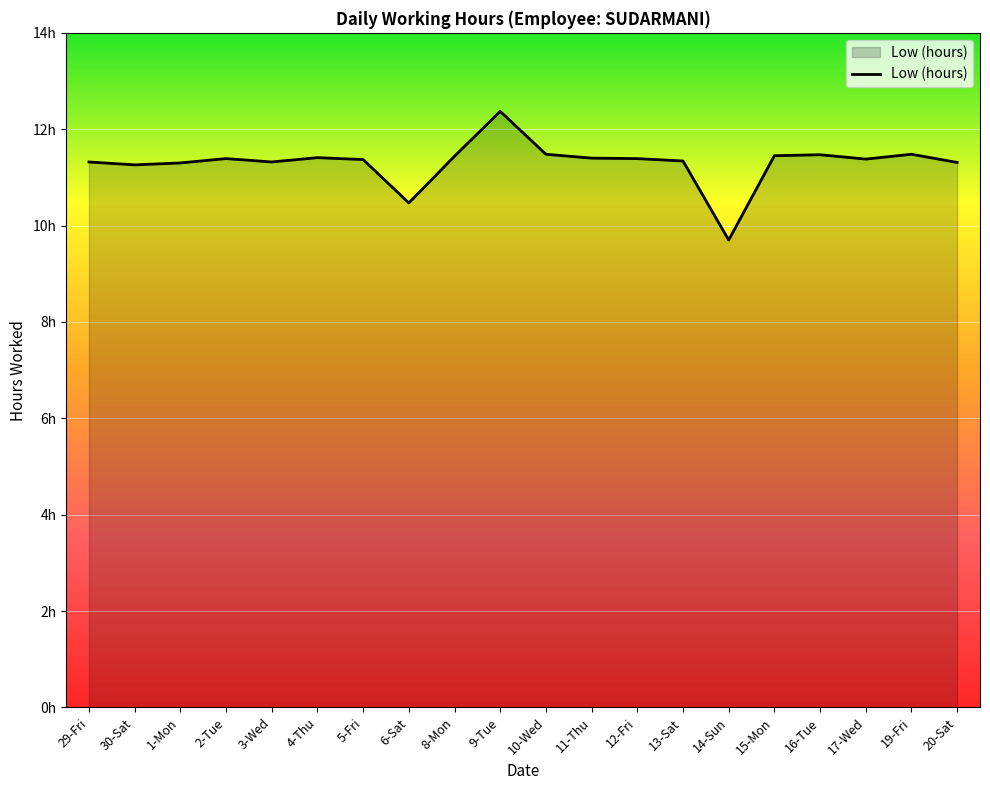

Is this an area chart (filled region under the line)?

Yes